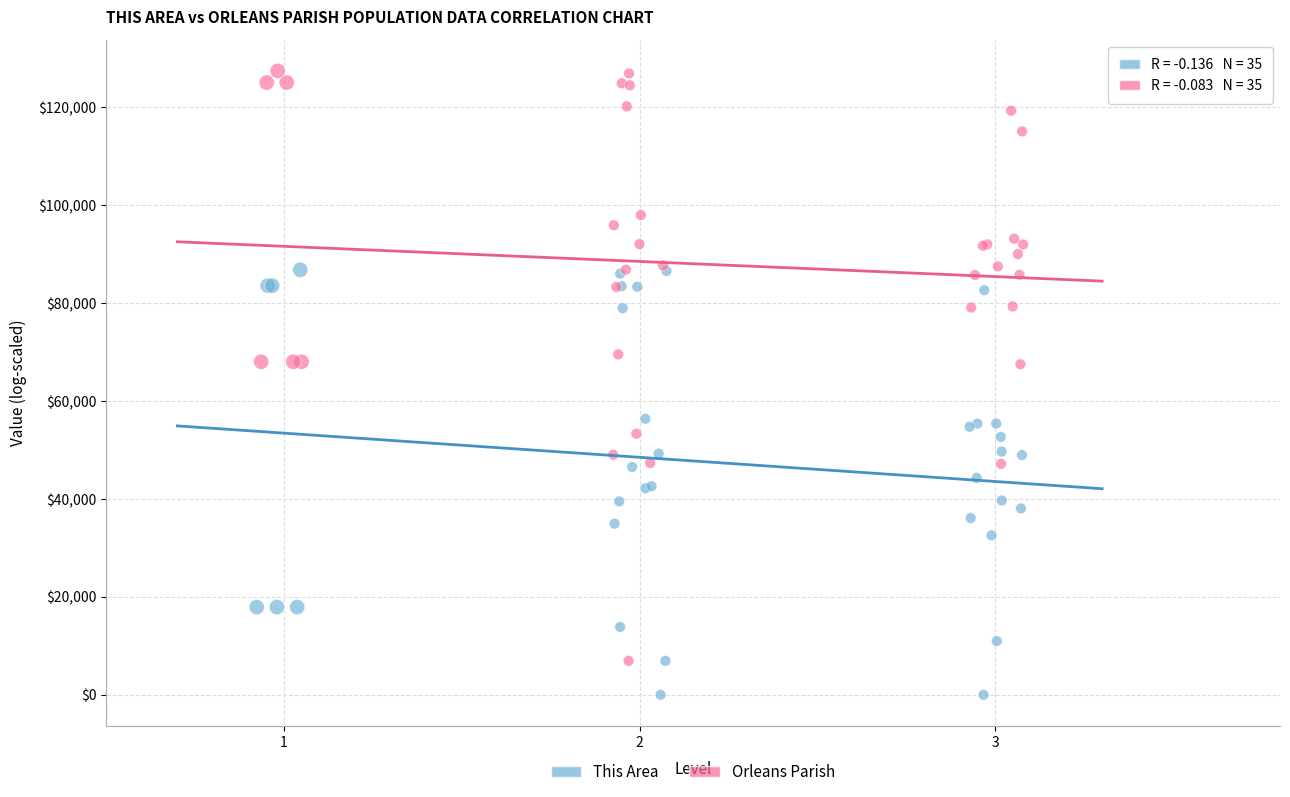

Which series has the largest Y range (max minus min)?

Orleans Parish